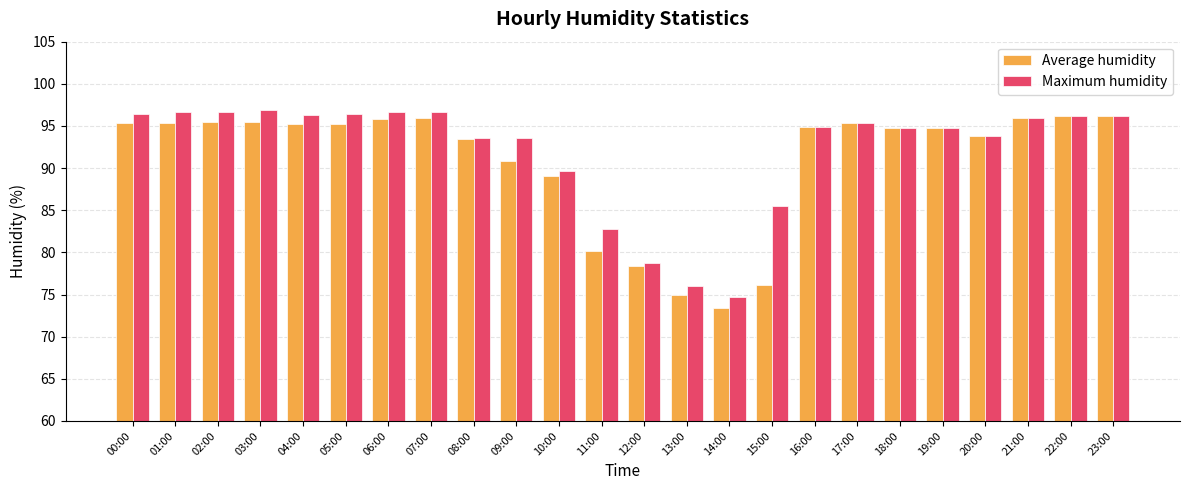

The value of Average humidity at 09:00 is 90.8. True or false?

True